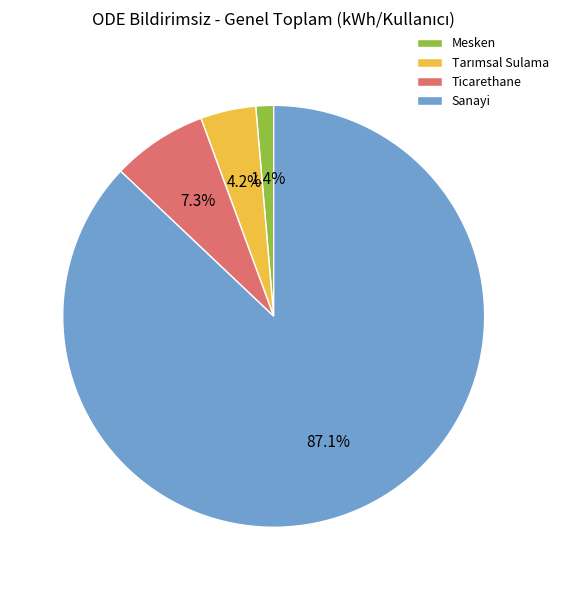

What percentage is NOT represented by Mesken?

98.6%